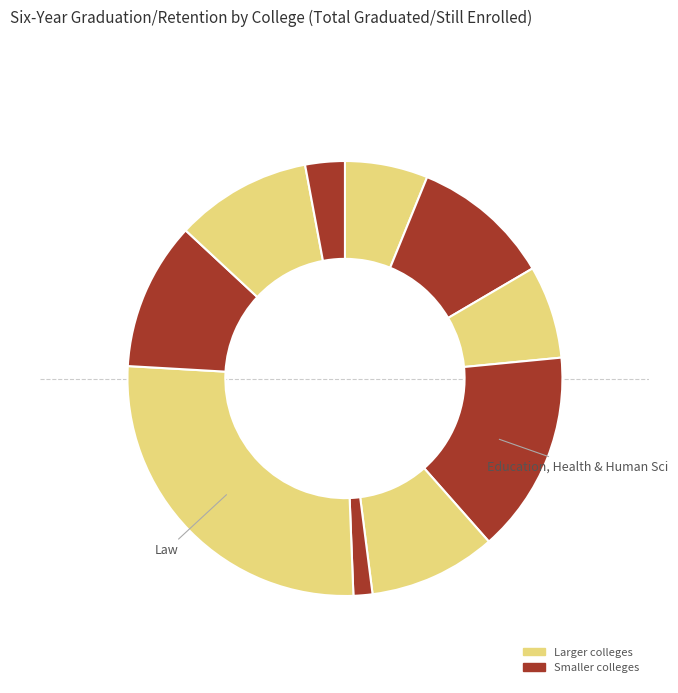

How many slices are in this pie chart?

10